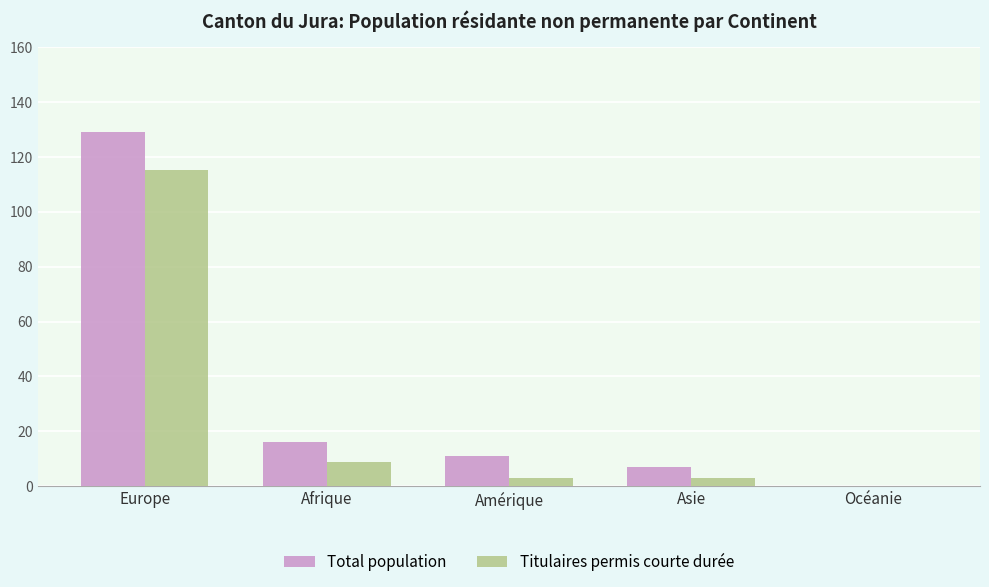

Which series changed the most between Europe and Asie?

Total population